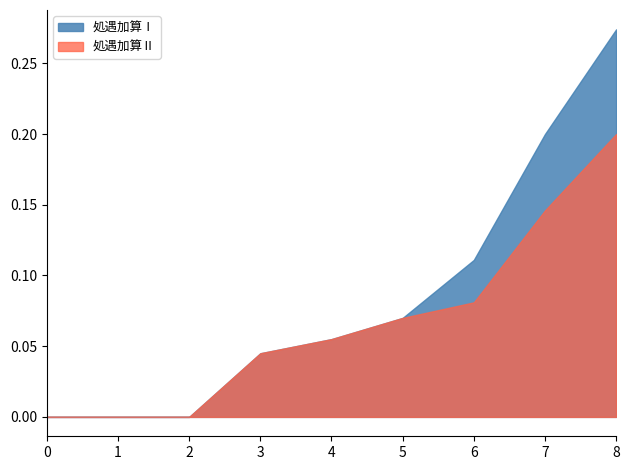

Count the 処遇加算Ⅱ values in the range 0 to 1.

9